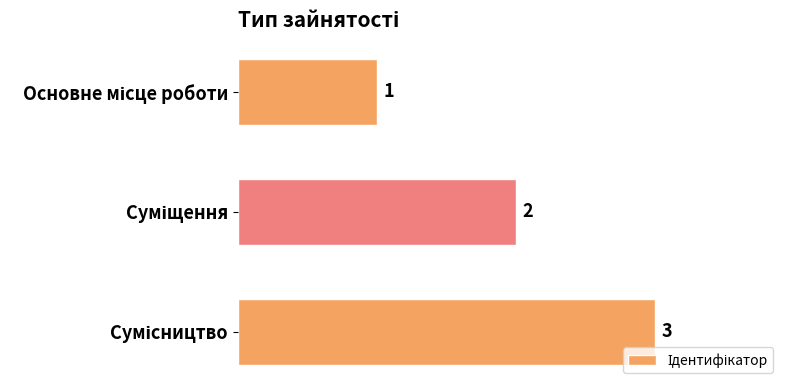

How many values are between 1 and 3?

3